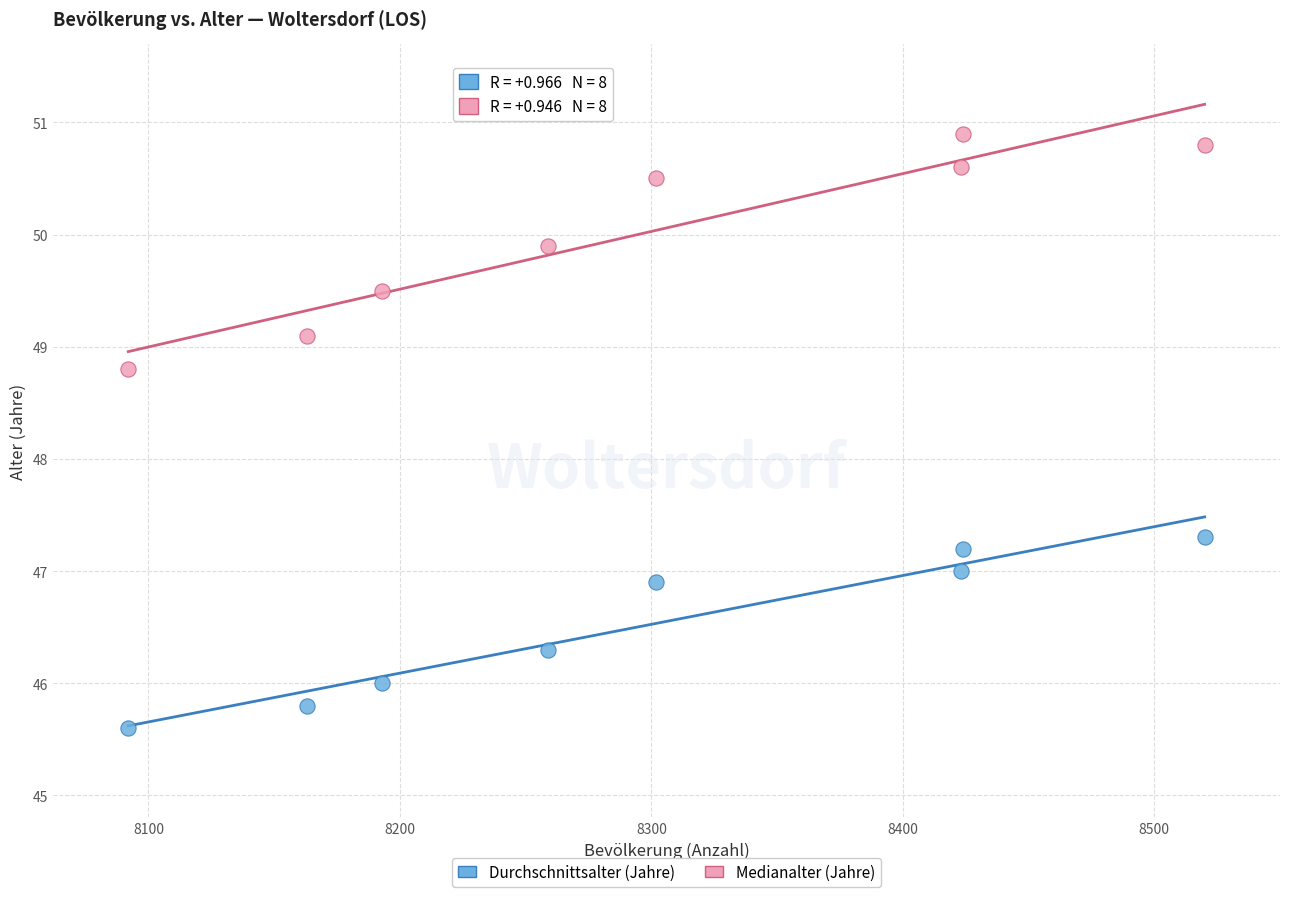

What are all the series names shown in the legend?

Durchschnittsalter (Jahre), Medianalter (Jahre)